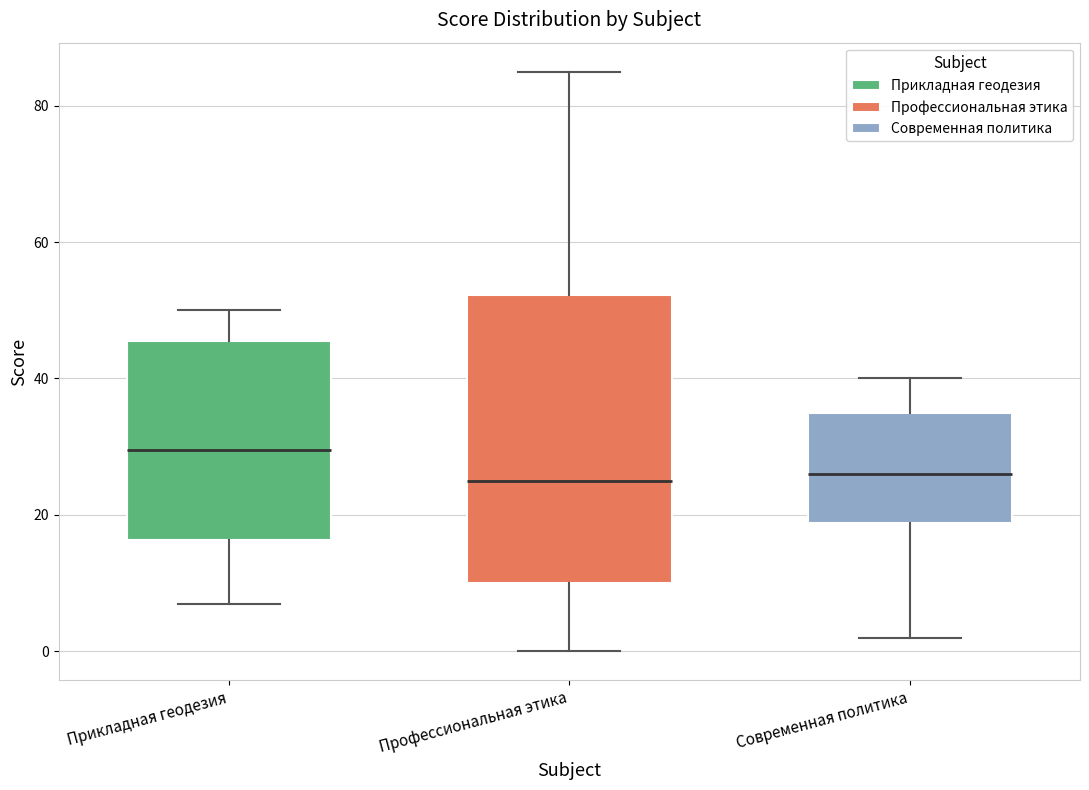

Which box's median line is the highest?

Прикладная геодезия